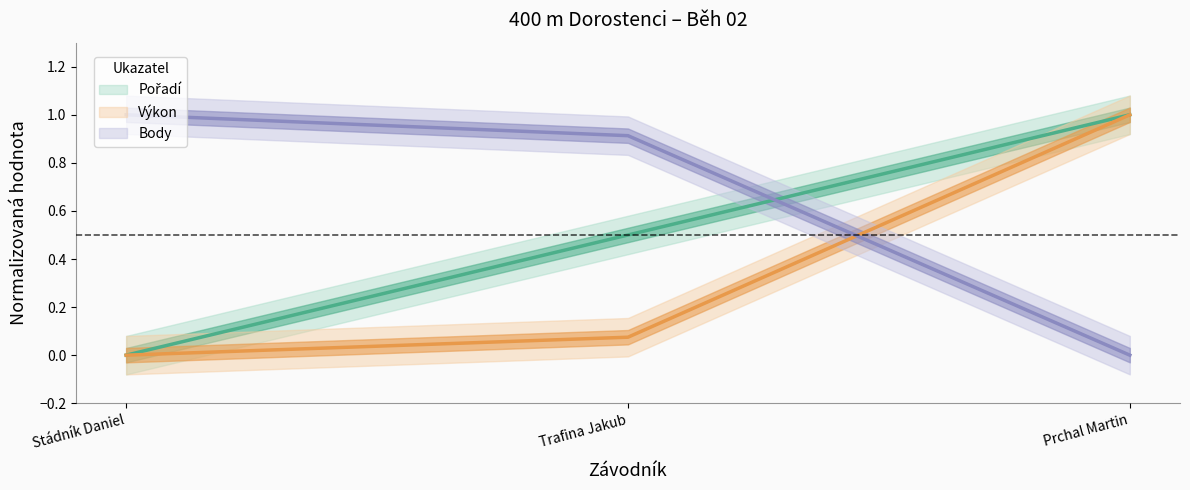

Is this an area chart (filled region under the line)?

No